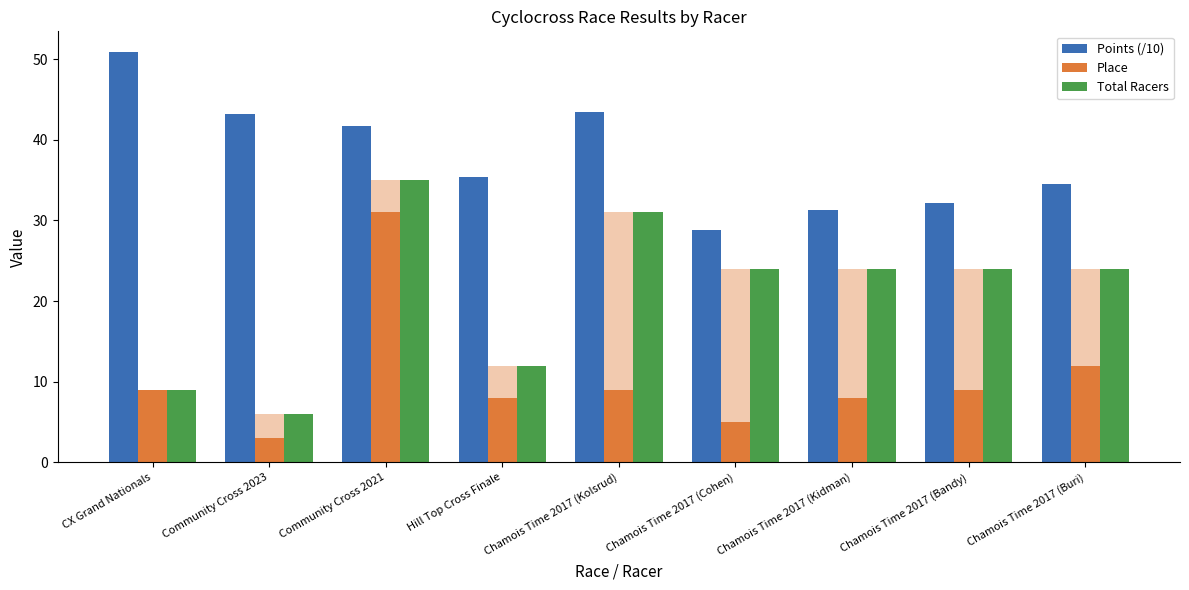

Reading left to right, extract all data points from this chart.

Points (/10): 50.9	43.2	41.7	35.4	43.4	28.8	31.3	32.1	34.6
Place: 9.0	3.0	31.0	8.0	9.0	5.0	8.0	9.0	12.0
Total Racers: 9.0	6.0	35.0	12.0	31.0	24.0	24.0	24.0	24.0